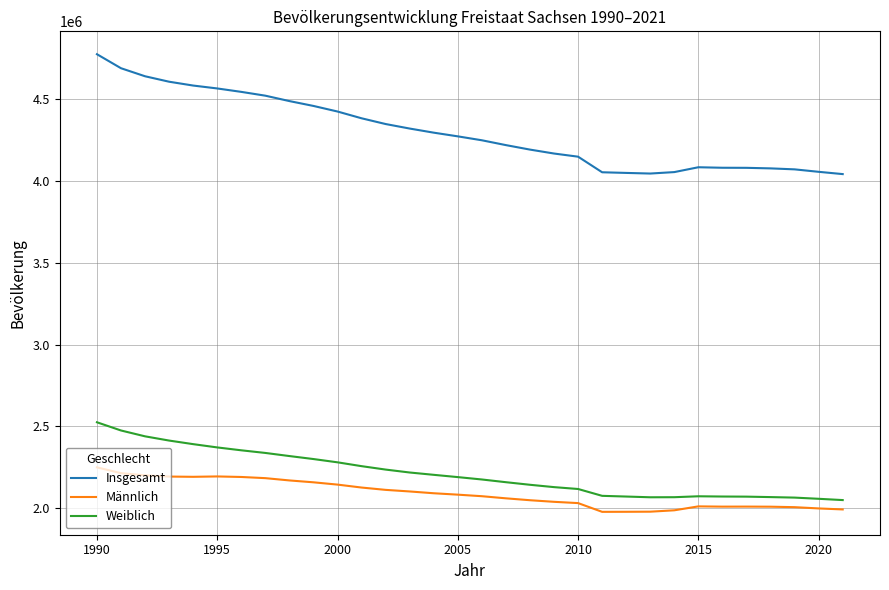

List the series in order of their peak value, highest first.

Insgesamt, Weiblich, Männlich